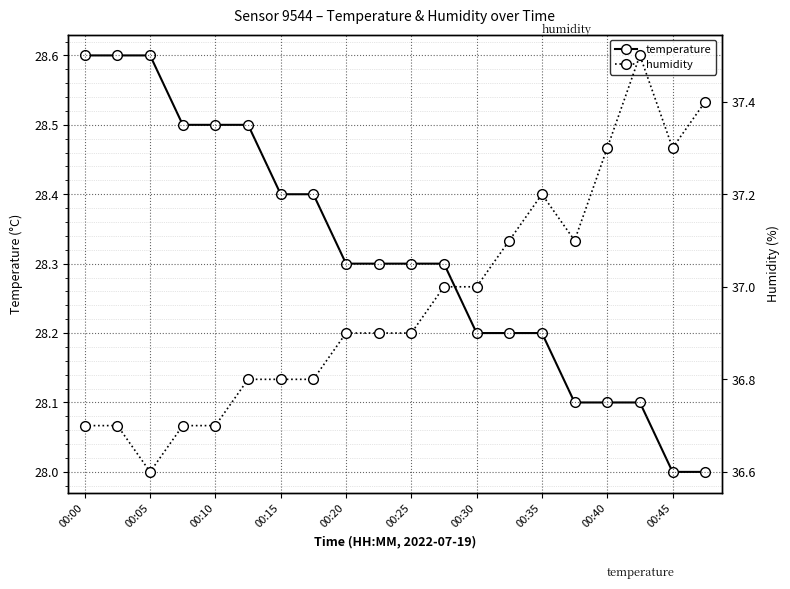

Rank the series by their average value, from highest to lowest.

humidity, temperature